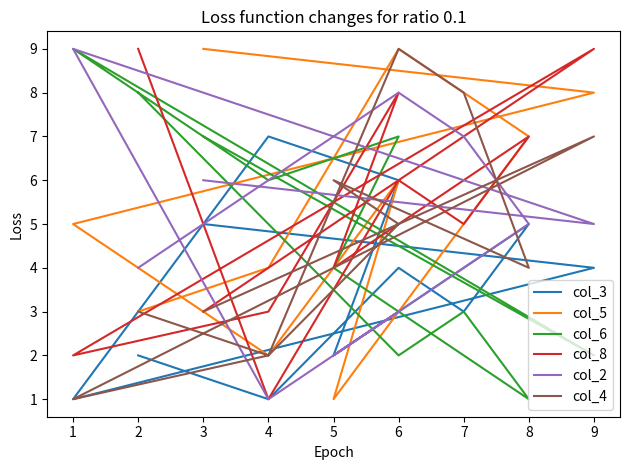

True or false: col_4 has more than 2 points higher than both neighbors.

True